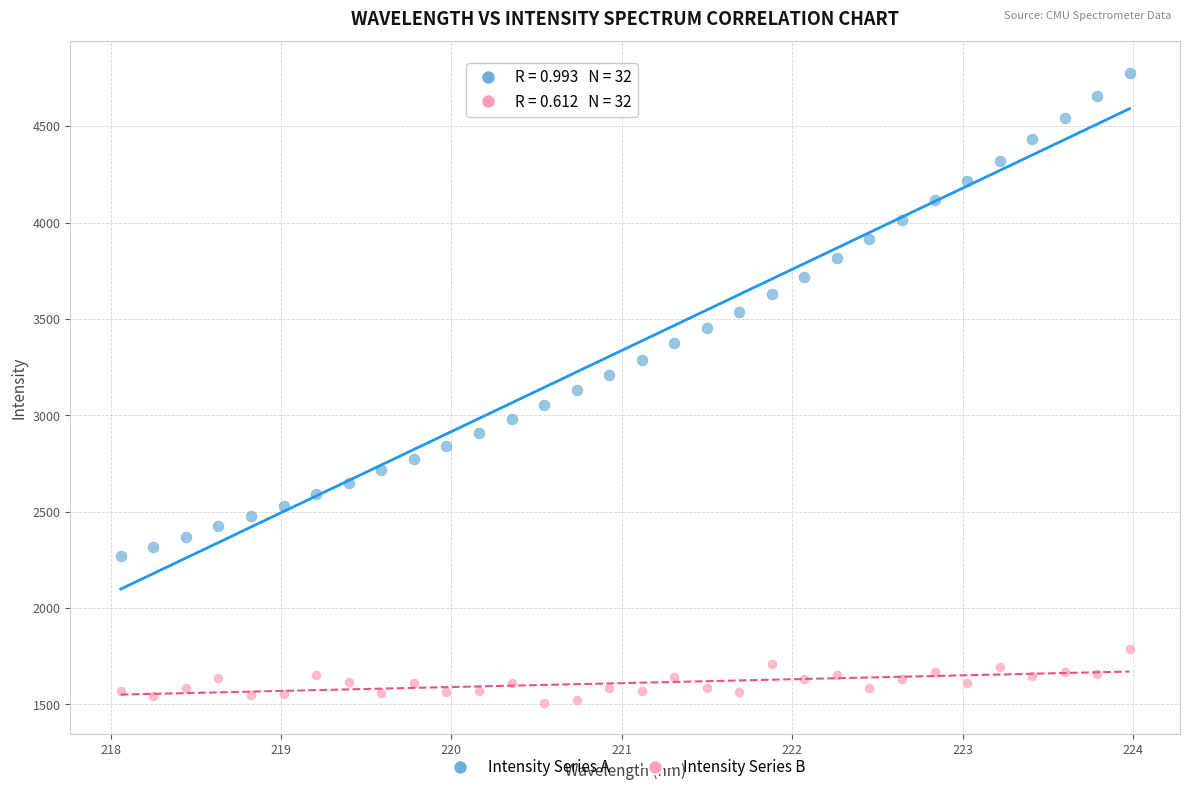

Which series reaches the maximum Y coordinate?

Intensity Series A